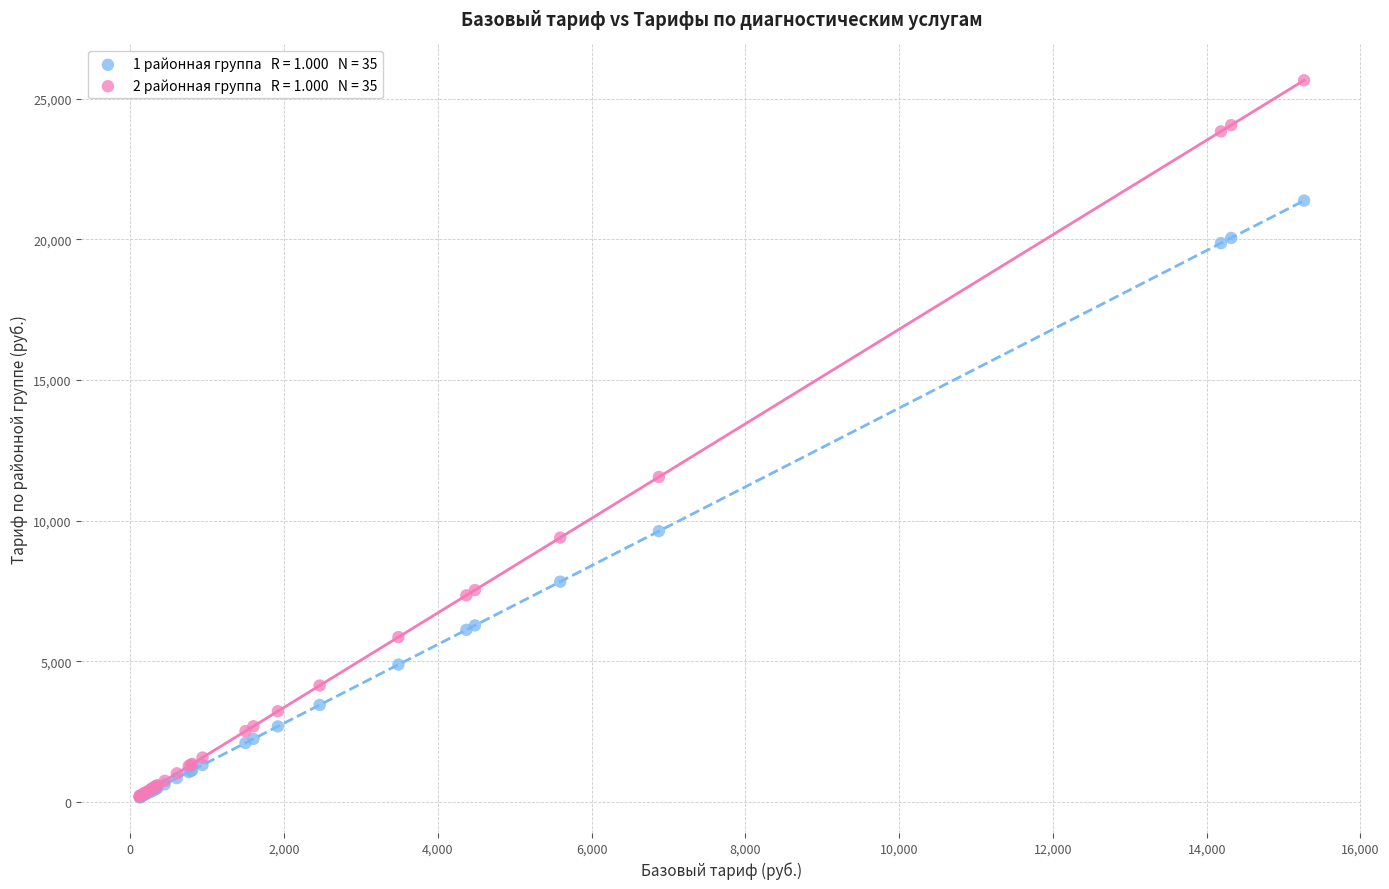

Across all series, what Y value is closest to 12911?

11552.4